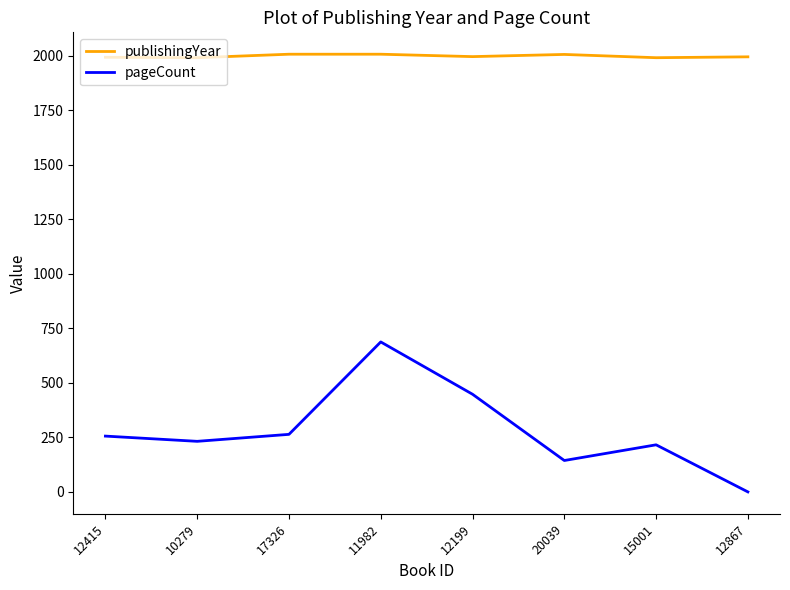

At which category is the sum across all series the highest?

11982